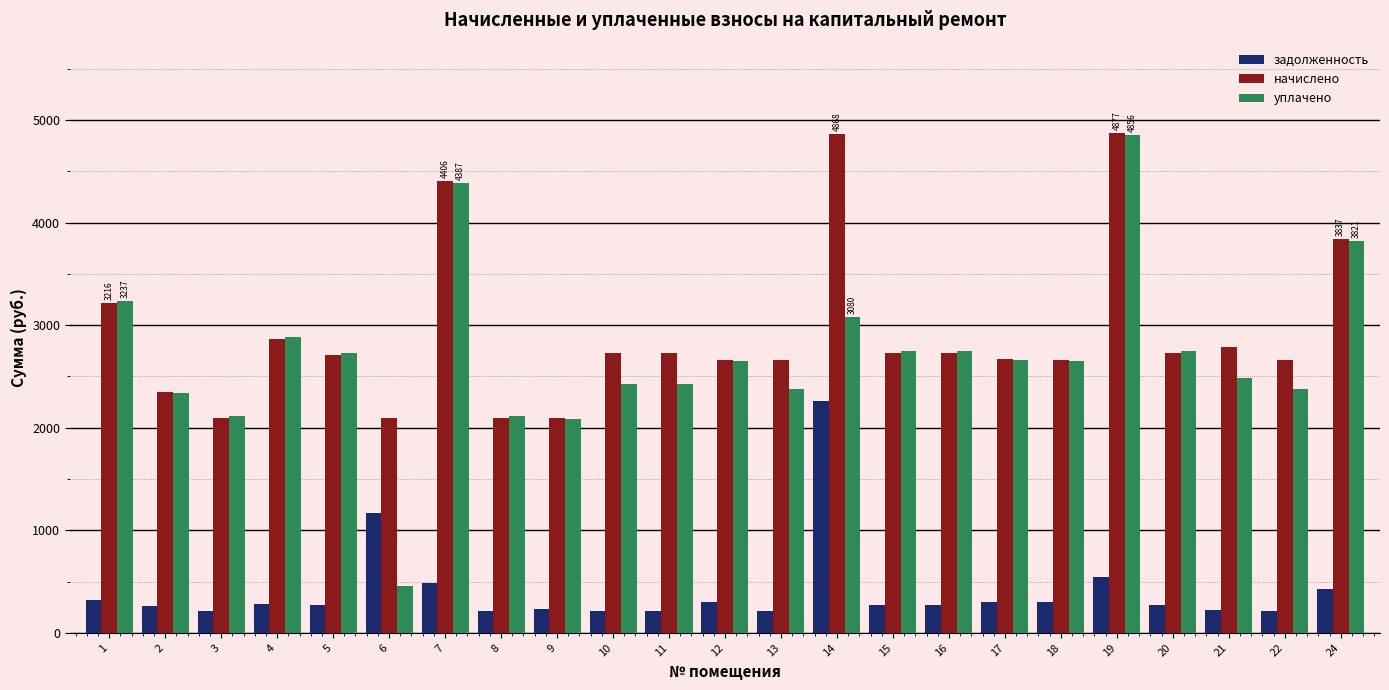

What are all the series names shown in the legend?

задолженность, начислено, уплачено